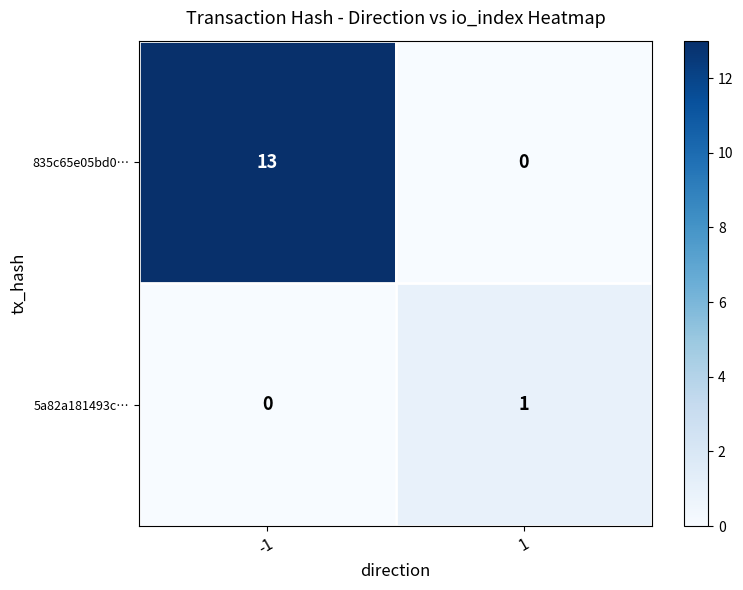

Reading left to right, extract all data points from this chart.

835c65e05bd0…: -1=13	1=0
5a82a181493c…: -1=0	1=1